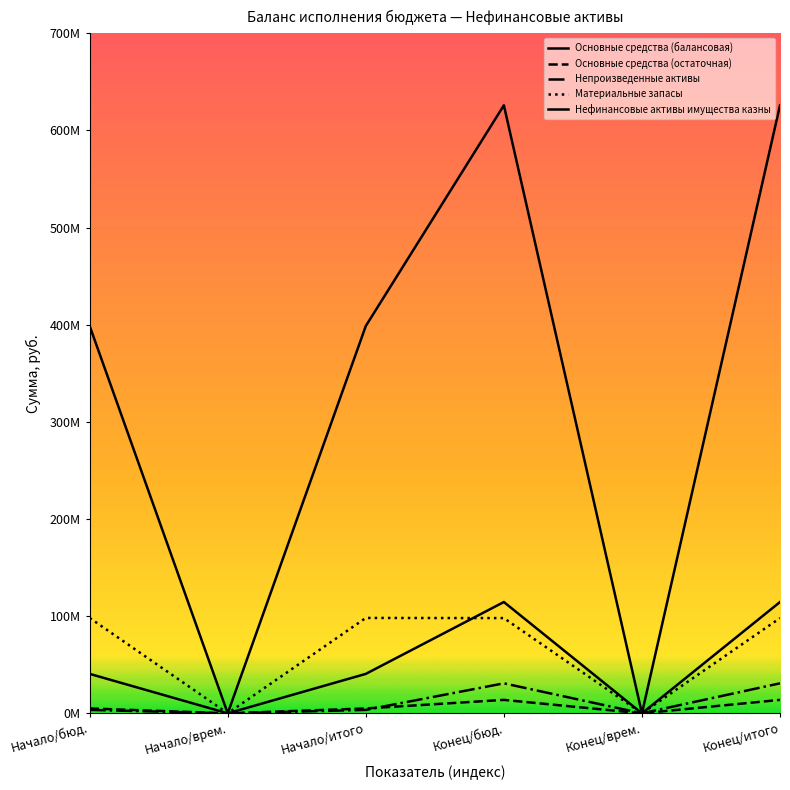

Rank the categories by Нефинансовые активы имущества казны value from highest to lowest.

Конец/бюд., Конец/итого, Начало/бюд., Начало/итого, Начало/врем., Конец/врем.